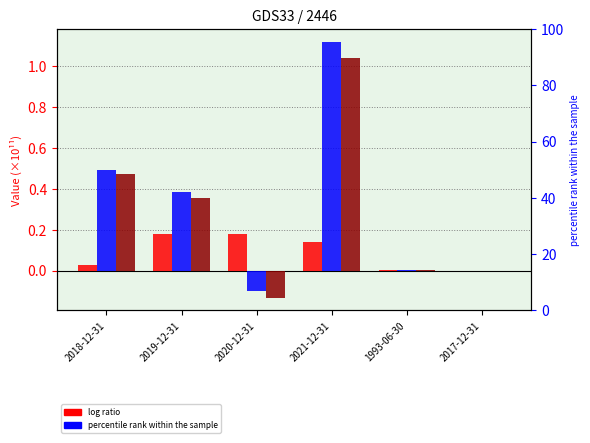

Which label corresponds to the largest value in the chart?

2021-12-31